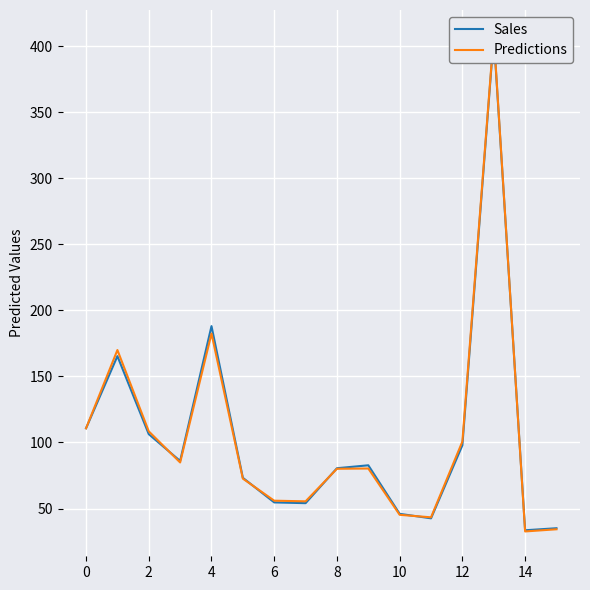

What is the maximum value for Sales?

407.2